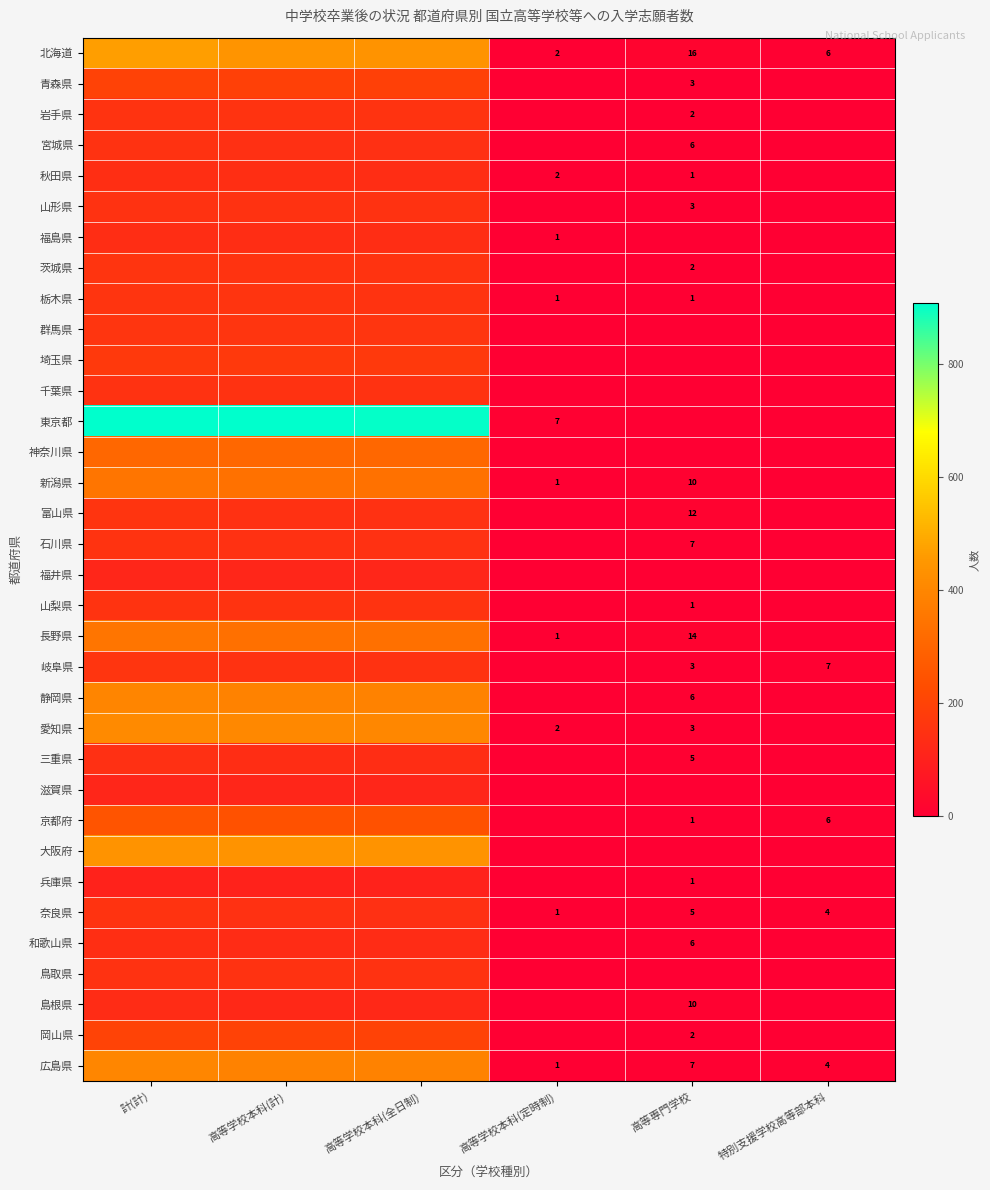

The value of 岩手県 at 高等専門学校 is 2. True or false?

True